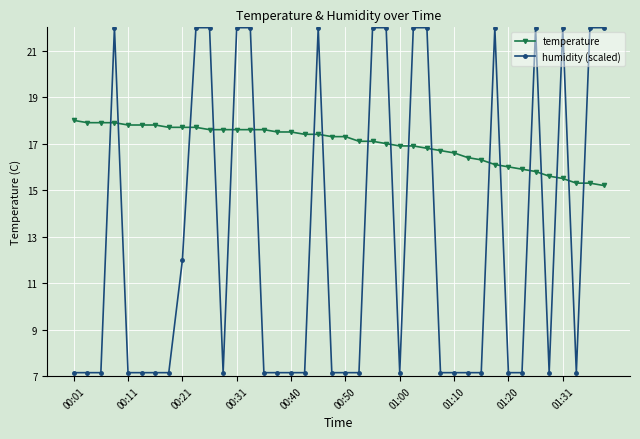

Rank the series by their average value, from highest to lowest.

temperature, humidity (scaled)